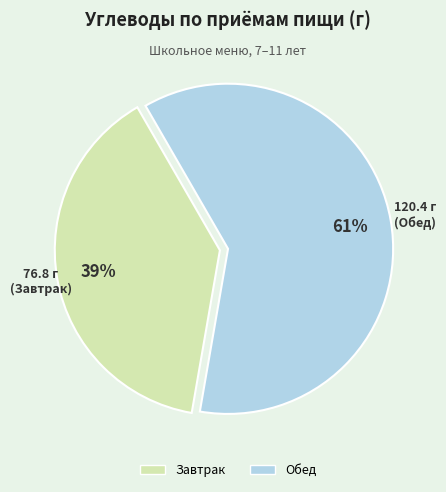

What is the largest slice in the pie chart?

Обед